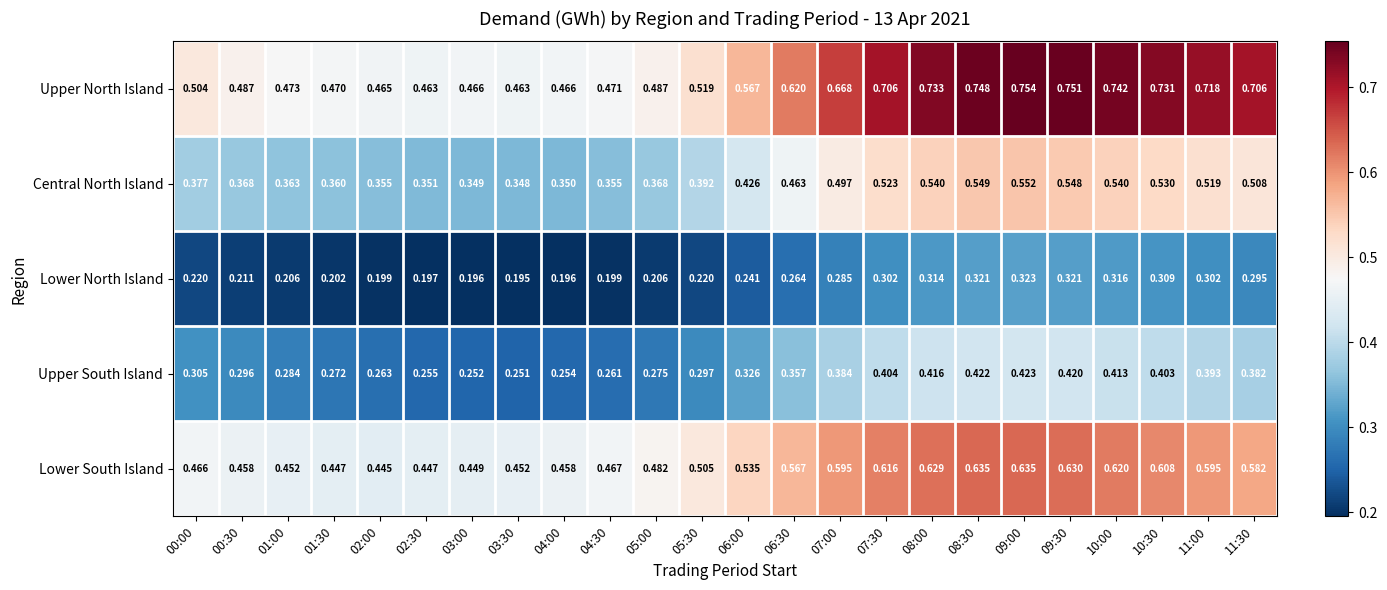

Rank the series by their maximum value, from highest to lowest.

Upper North Island, Lower South Island, Central North Island, Upper South Island, Lower North Island